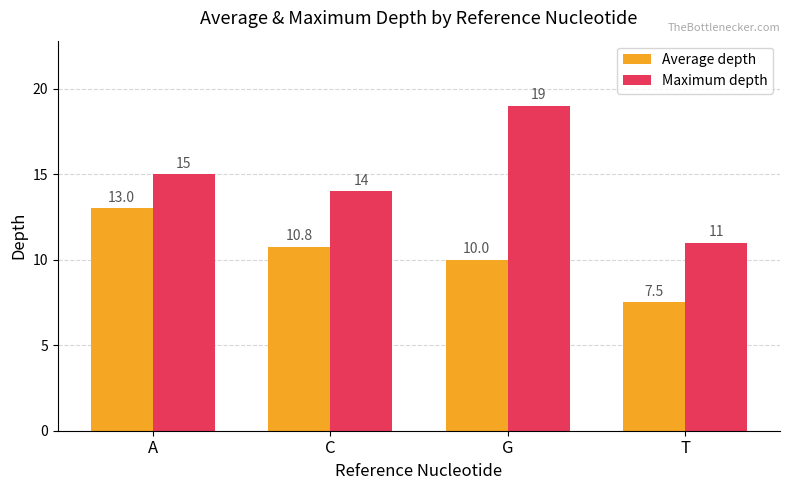

List the series in order of their overall mean, highest first.

Maximum depth, Average depth